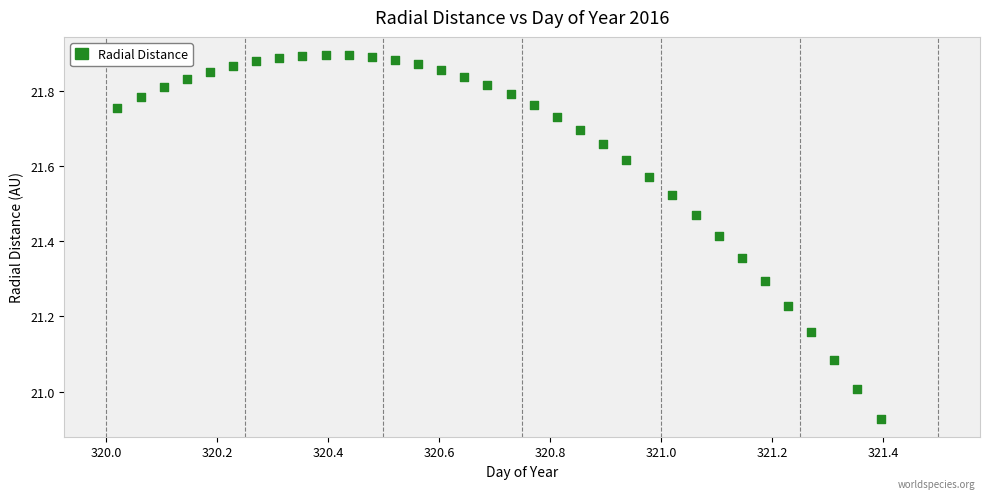

What is the range of Y values (max minus min)?

1.0